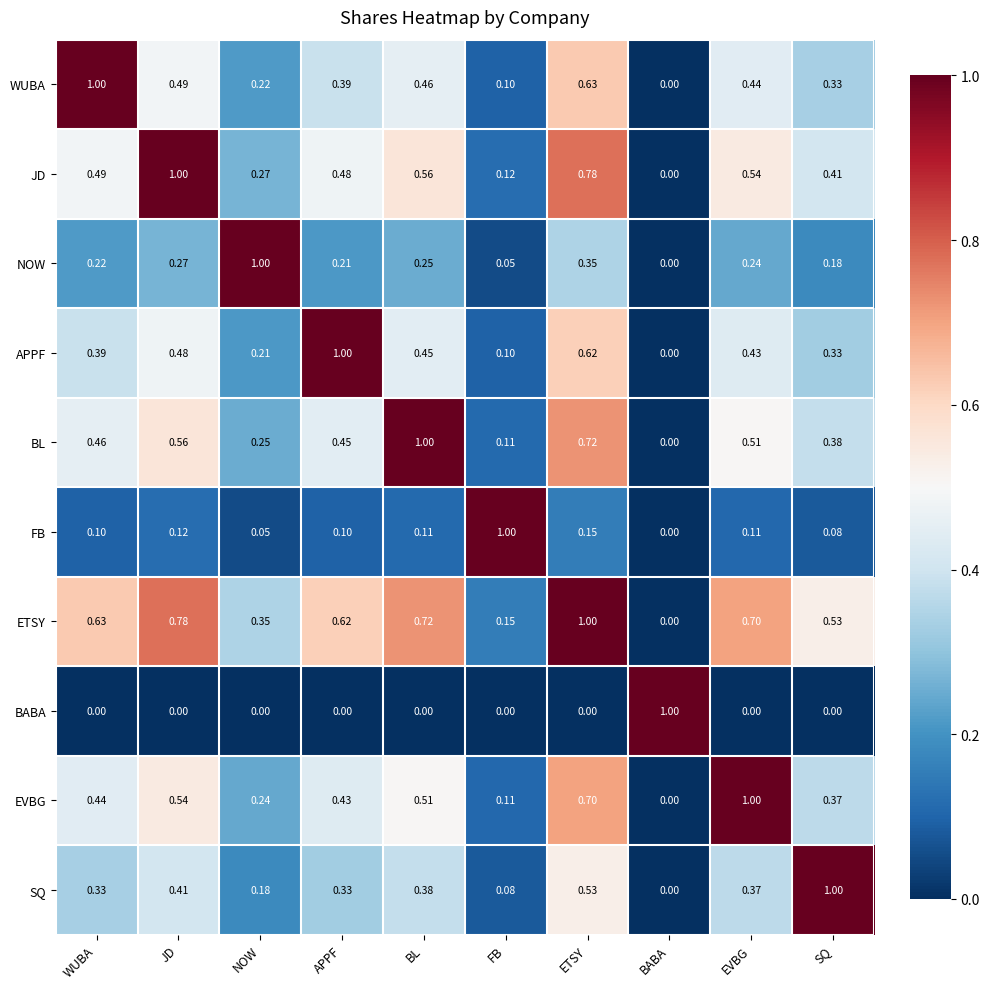

Where is BL nearest to the value 0?

BABA